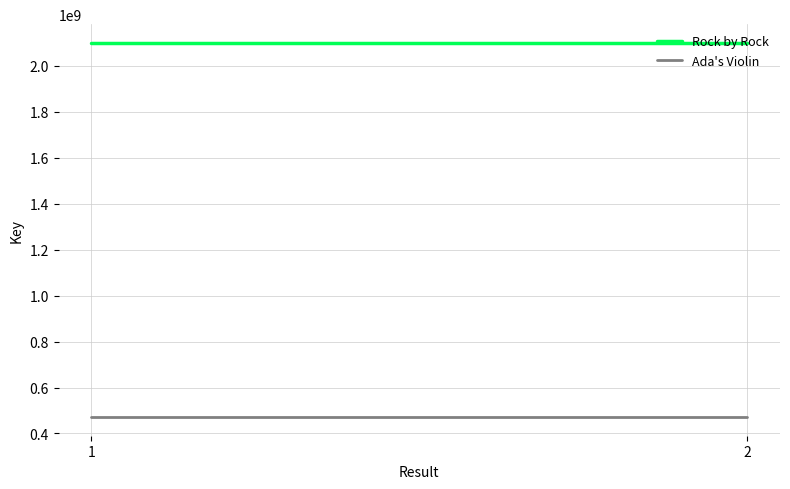

The Rock by Rock series shows 2920866537 at 2. True or false?

False